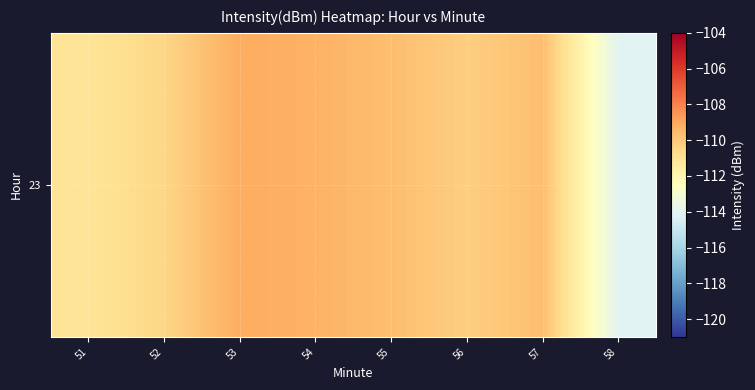

Where is the data nearest to the value -111?

51